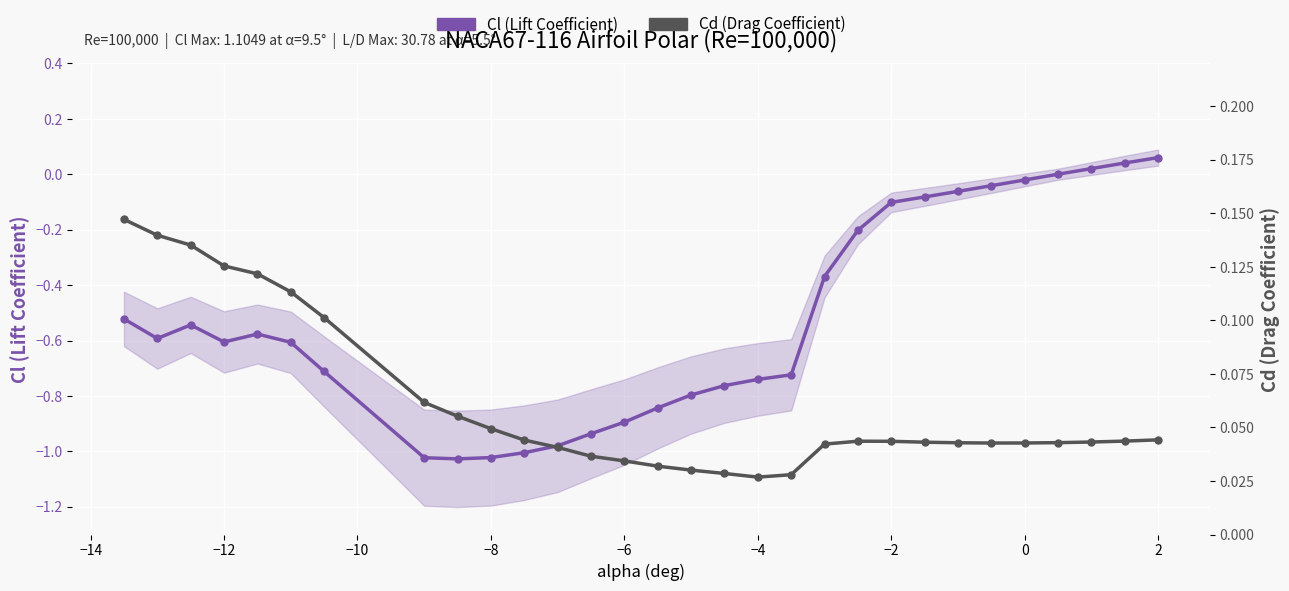

What is the minimum value for Cl (Lift Coefficient)?

-1.0